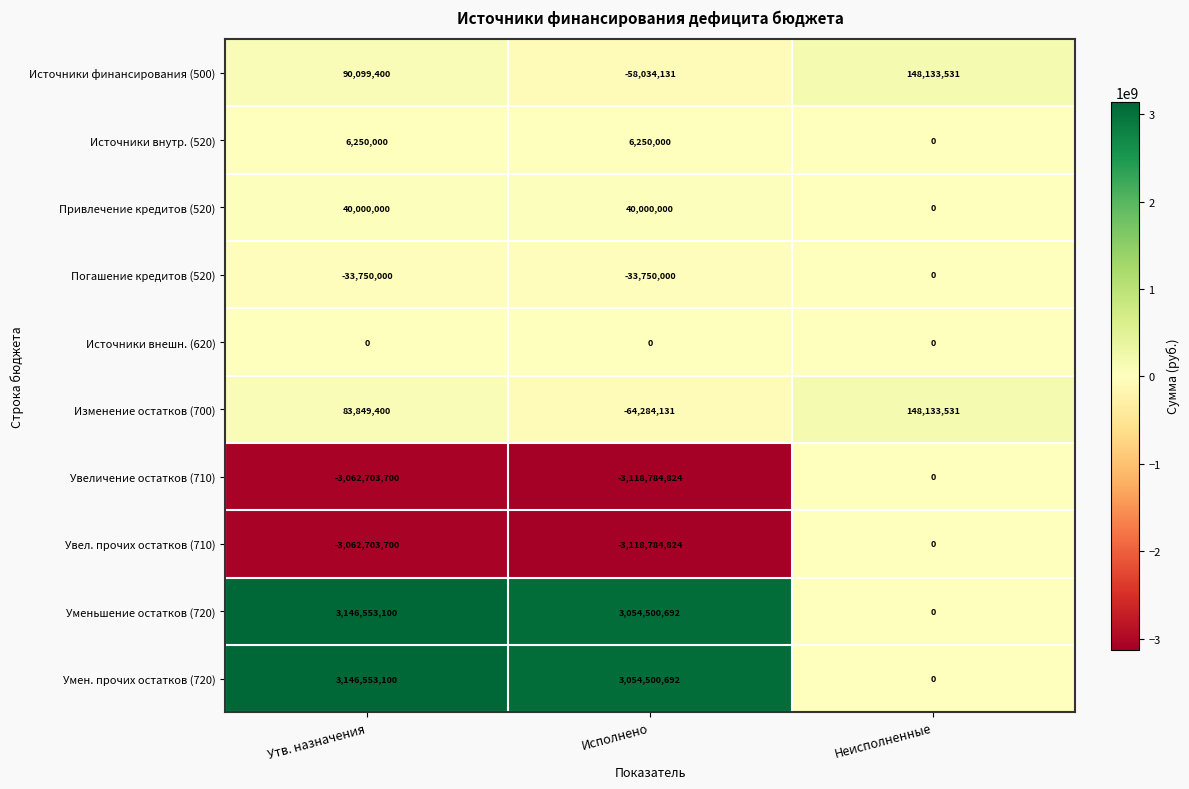

What is the difference between the highest and lowest values at Неисполненные?

148133531